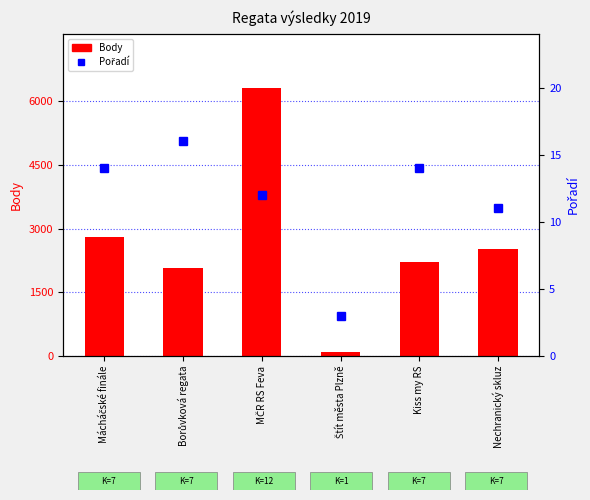

What are all the series names shown in the legend?

Body, Pořadí